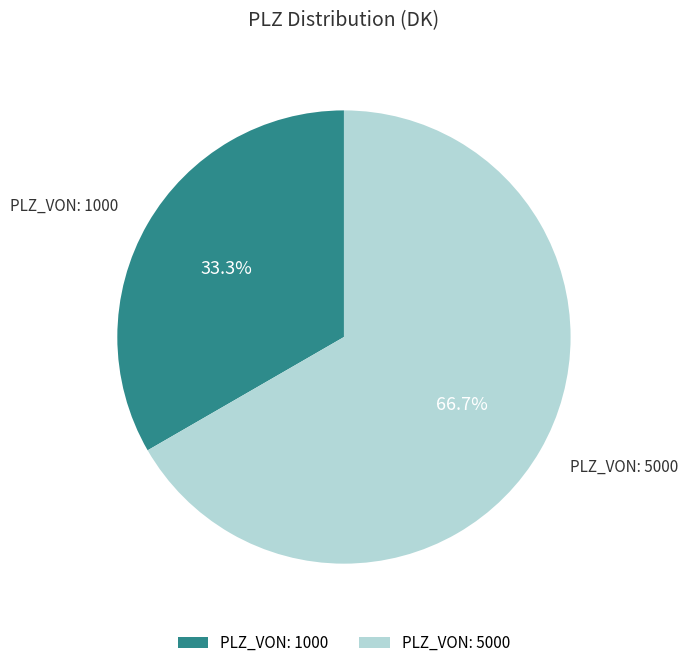

What portion of the pie excludes PLZ_VON: 5000?

33.3%